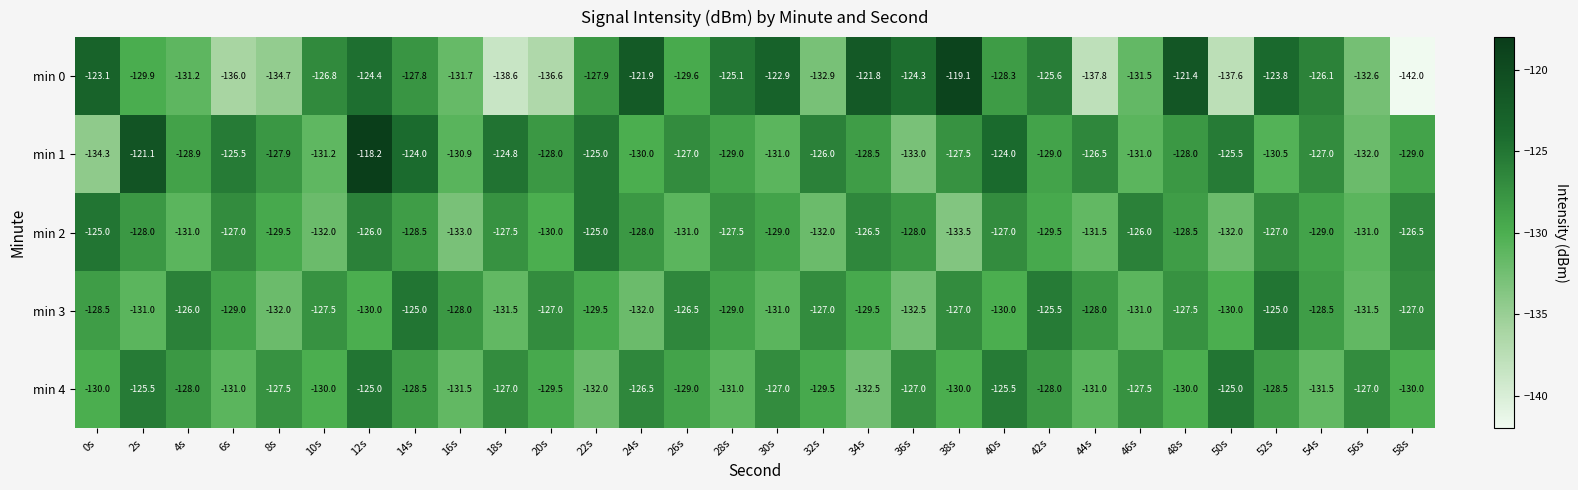

What is the difference between the second highest and minimum values in the min 3 series?

7.5